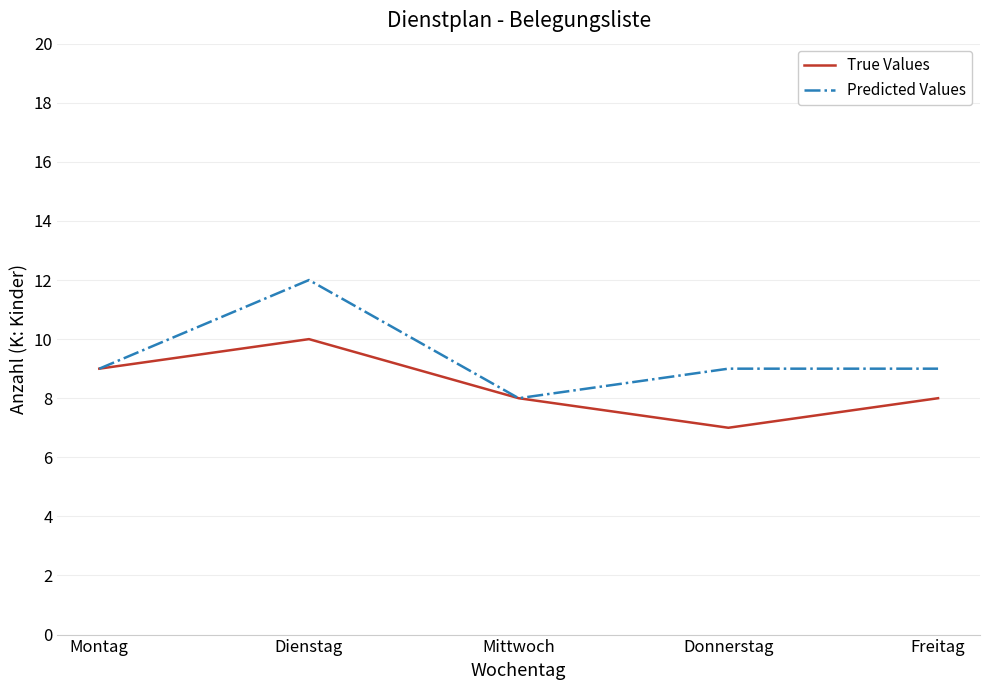

At which category does the chart reach its peak across all series?

Dienstag